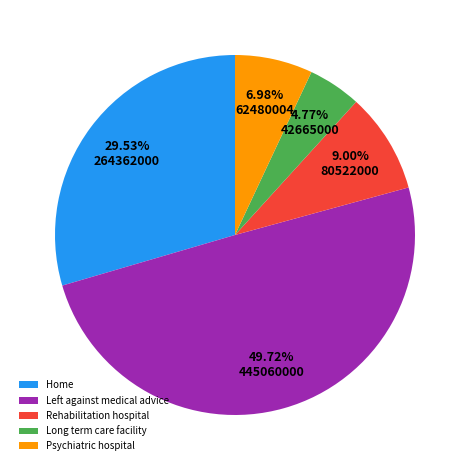

What is the smallest slice in the pie chart?

Long term care facility